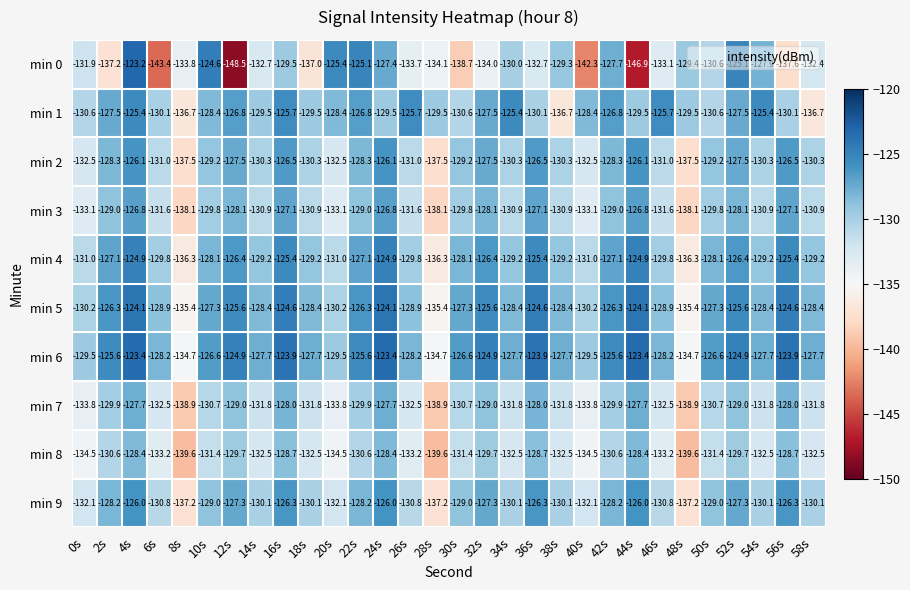

Rank the series by their maximum value, from lowest to highest.

min 8, min 7, min 3, min 2, min 9, min 1, min 4, min 5, min 6, min 0